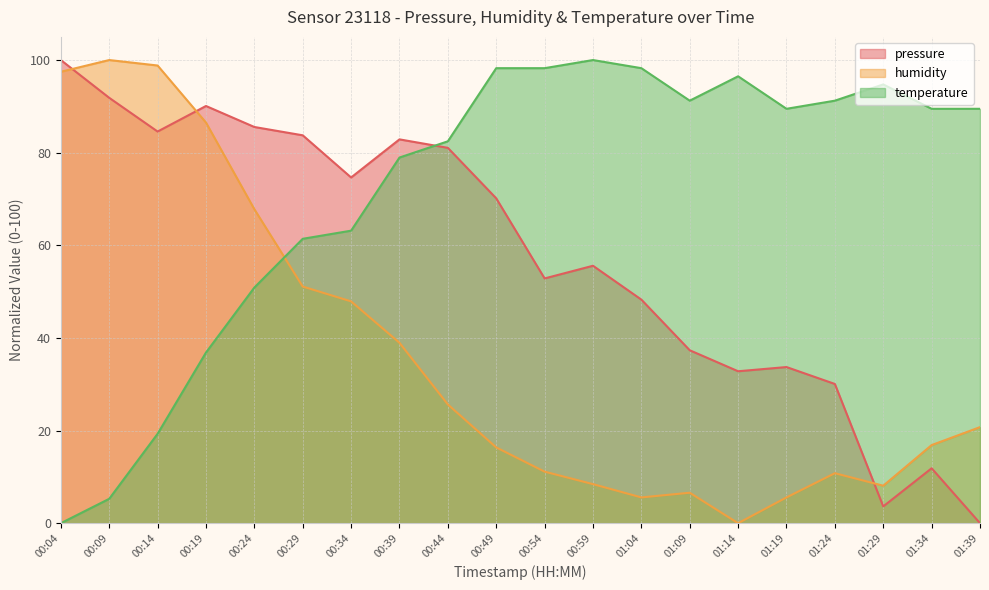

What is the spread (max minus min) of values at 00:24?

34.7